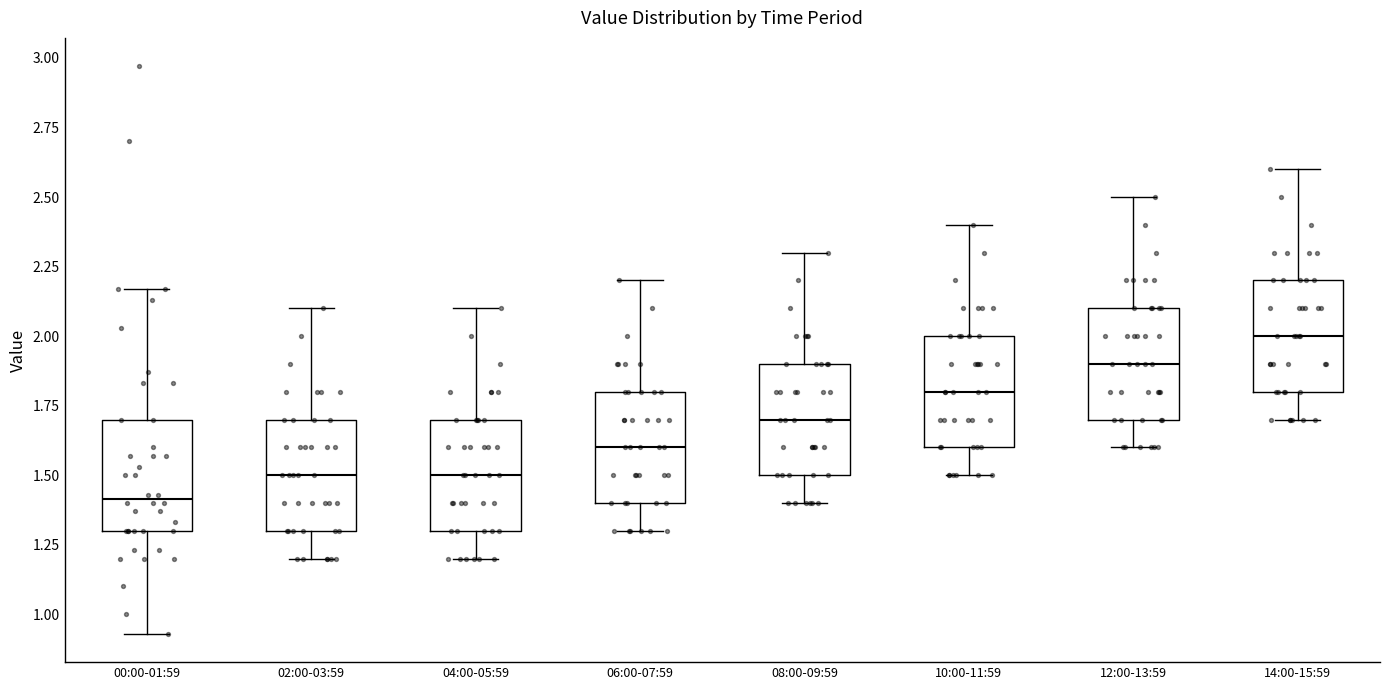

Where does the upper whisker of the box for 02:00-03:59 end on the y-axis? The values are not printed on the chart, so give them approximately, as read against the axis.

2.10